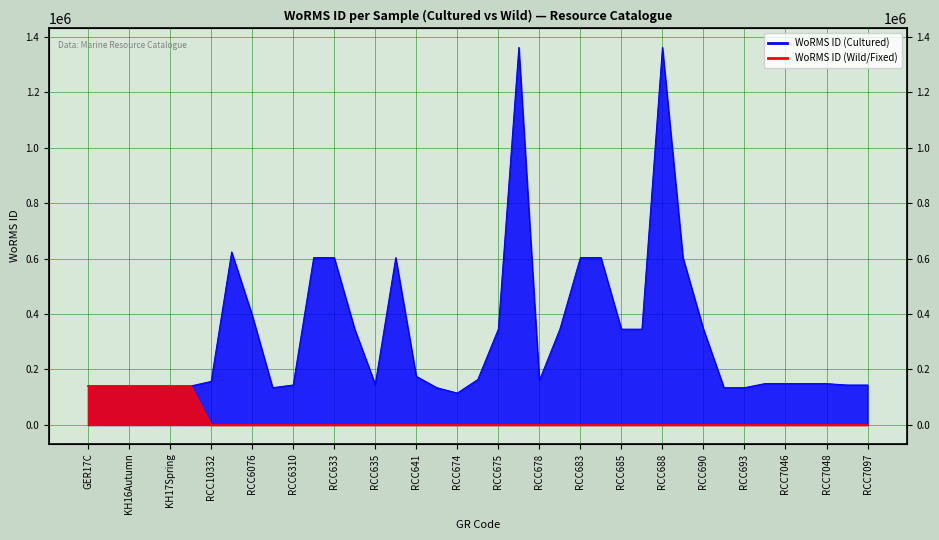

Reading left to right, what are all the values shown in this chart?

WoRMS ID (Cultured): 140480	140480	140482	140482	140482	140482	157084	623754	396317	134564	144227	603429	603429	345459	146542	603429	175584	134564	115088	164053	345497	1361174	160538	345459	603429	603429	345459	345459	1361175	603429	345496	134564	134564	149271	149271	149095	149095	144099	144099
WoRMS ID (Wild/Fixed): 140480	140480	140482	140482	140482	140482	0	0	0	0	0	0	0	0	0	0	0	0	0	0	0	0	0	0	0	0	0	0	0	0	0	0	0	0	0	0	0	0	0